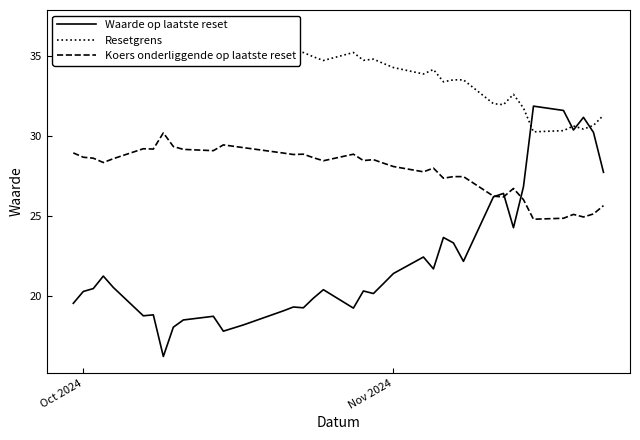

Is it true that Waarde op laatste reset equals 21.4 at Nov 2024?

True